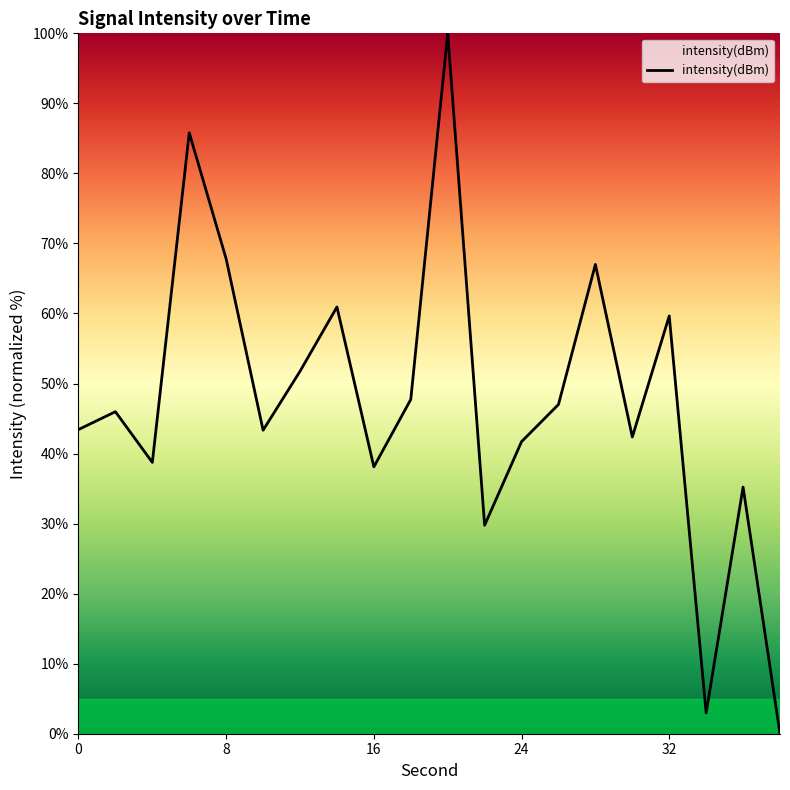

What is the maximum value shown in the chart?

100.0